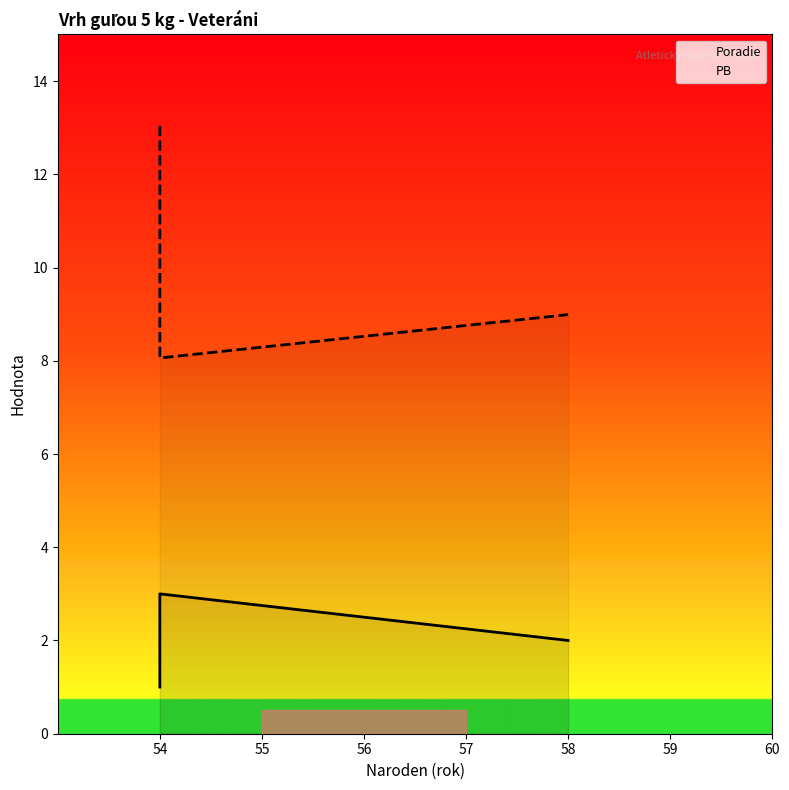

What value does the PB series have at 54?

13.0